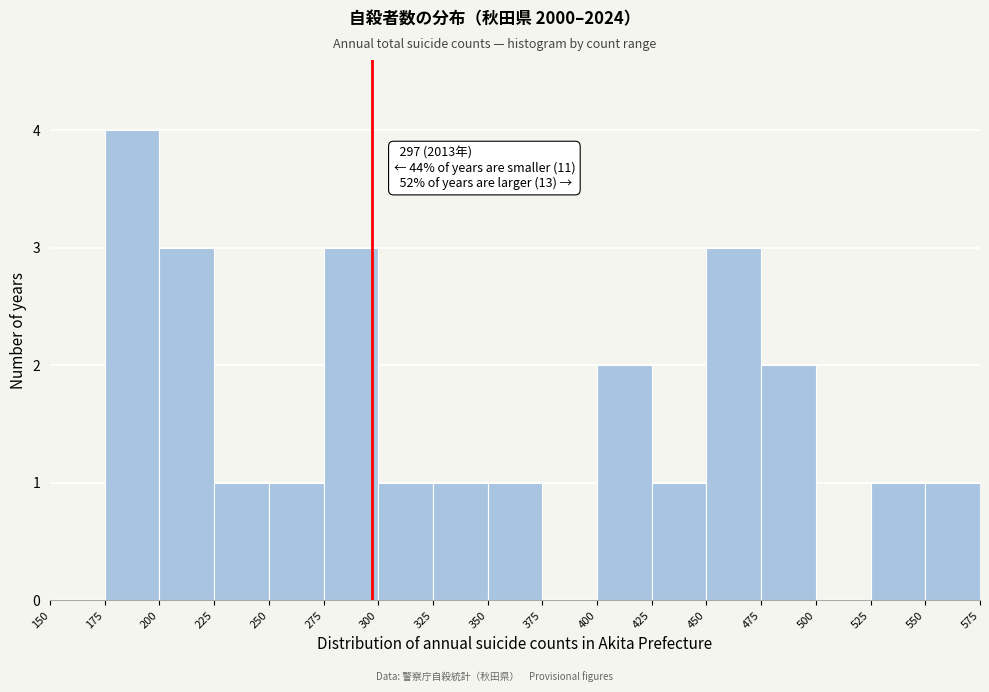

Which range on the x-axis has the tallest bar?

175 to 200